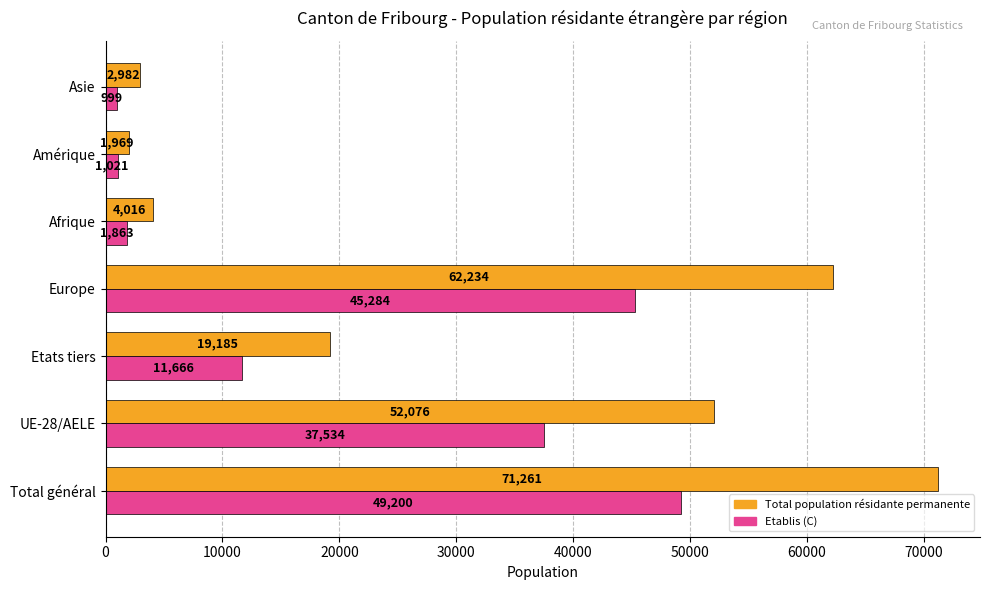

What is the difference between the maximum and second lowest values in the Total population résidante permanente series?

68279